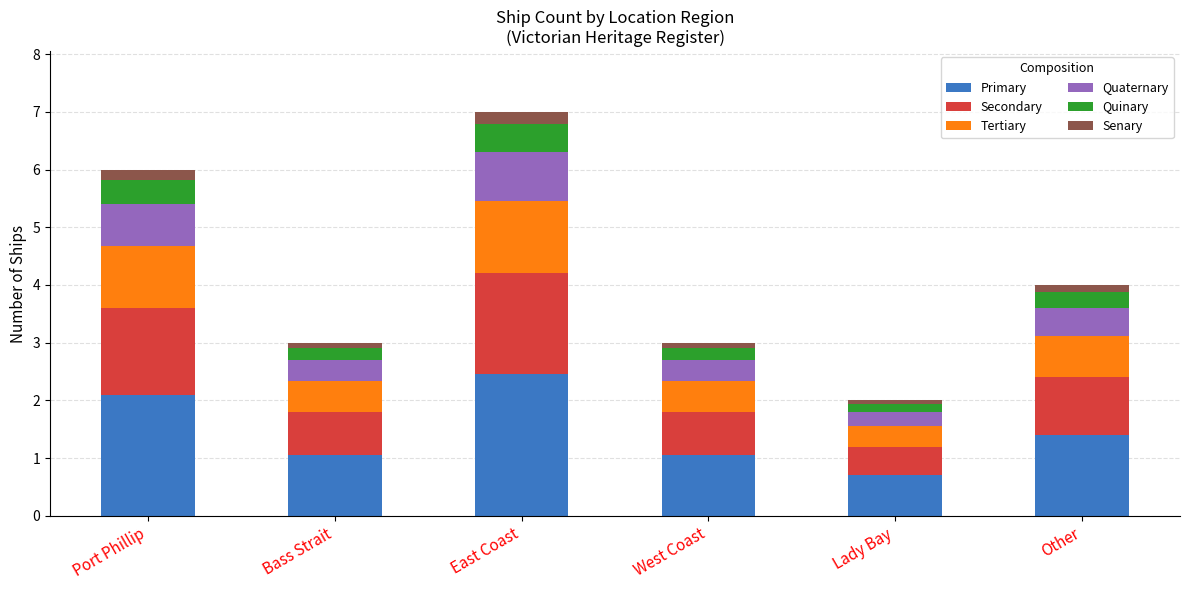

What is the lowest value of the Primary series?

0.7